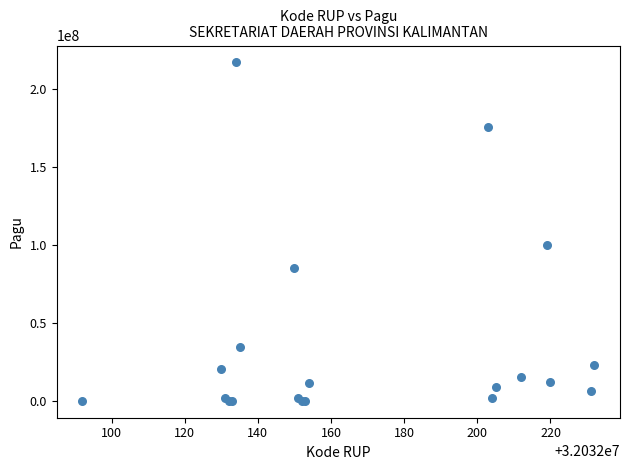

What Y value in the scatter plot is closest to 108800000?

99958000